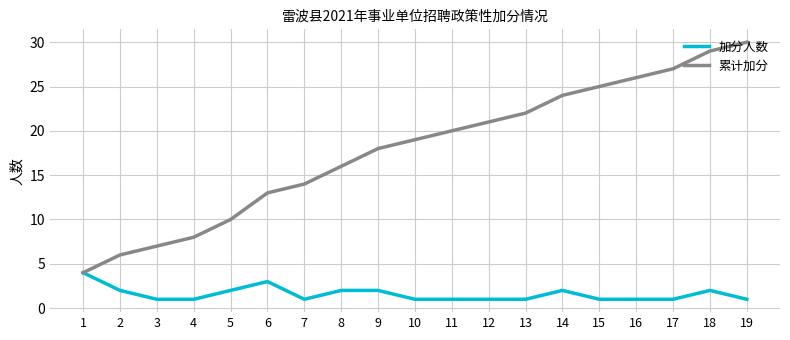

Which series has the largest range (max minus min)?

累计加分